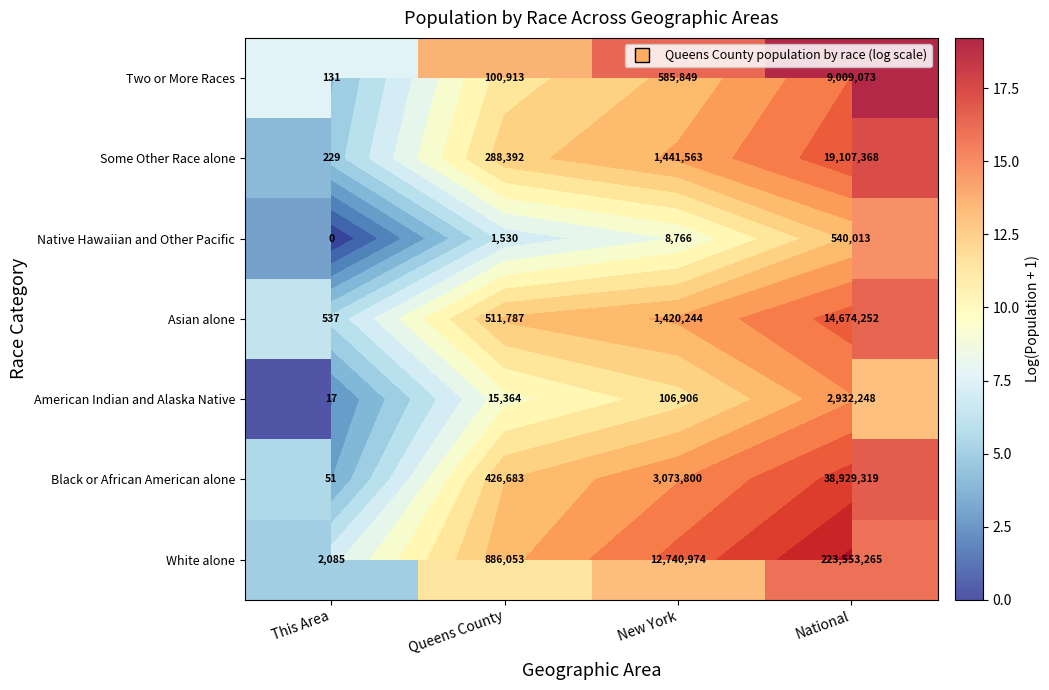

List the labels in order of Some Other Race alone value, smallest first.

This Area, Queens County, New York, National